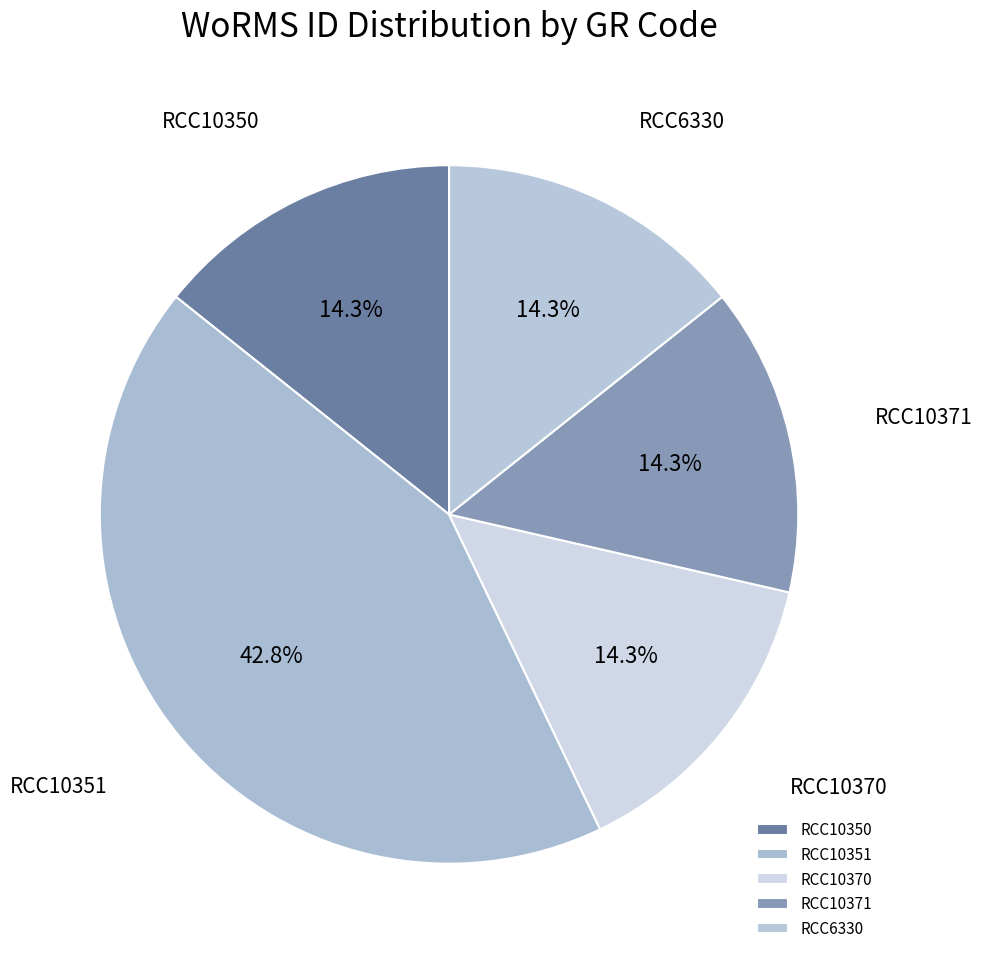

Which slice is the largest?

RCC10351